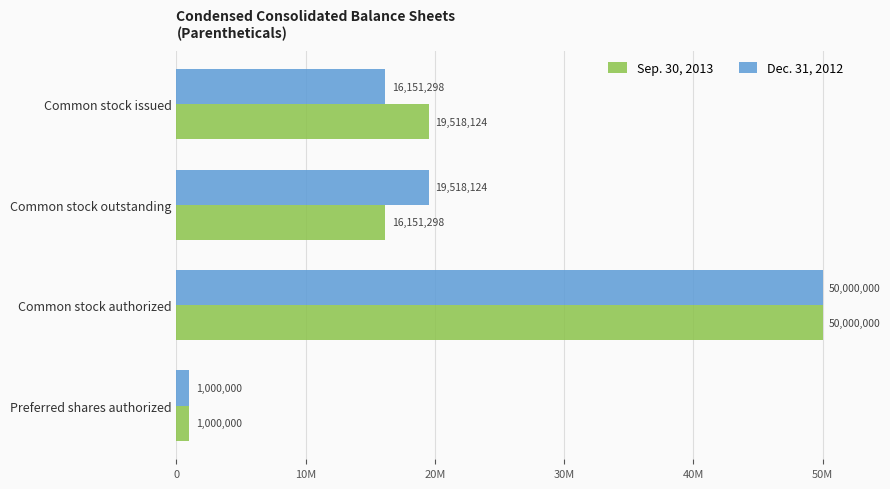

What are all the series names shown in the legend?

Sep. 30, 2013, Dec. 31, 2012